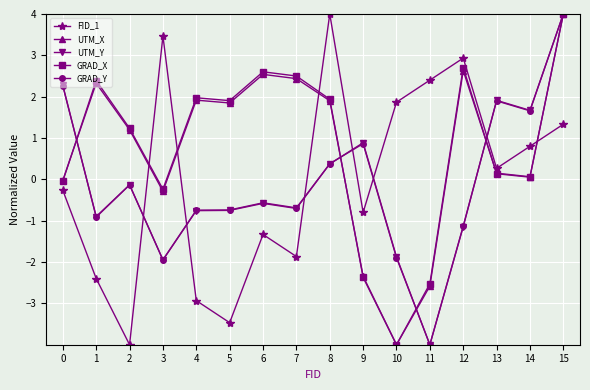

Between which two adjacent categories do GRAD_X and FID_1 first intersect?

2 and 3